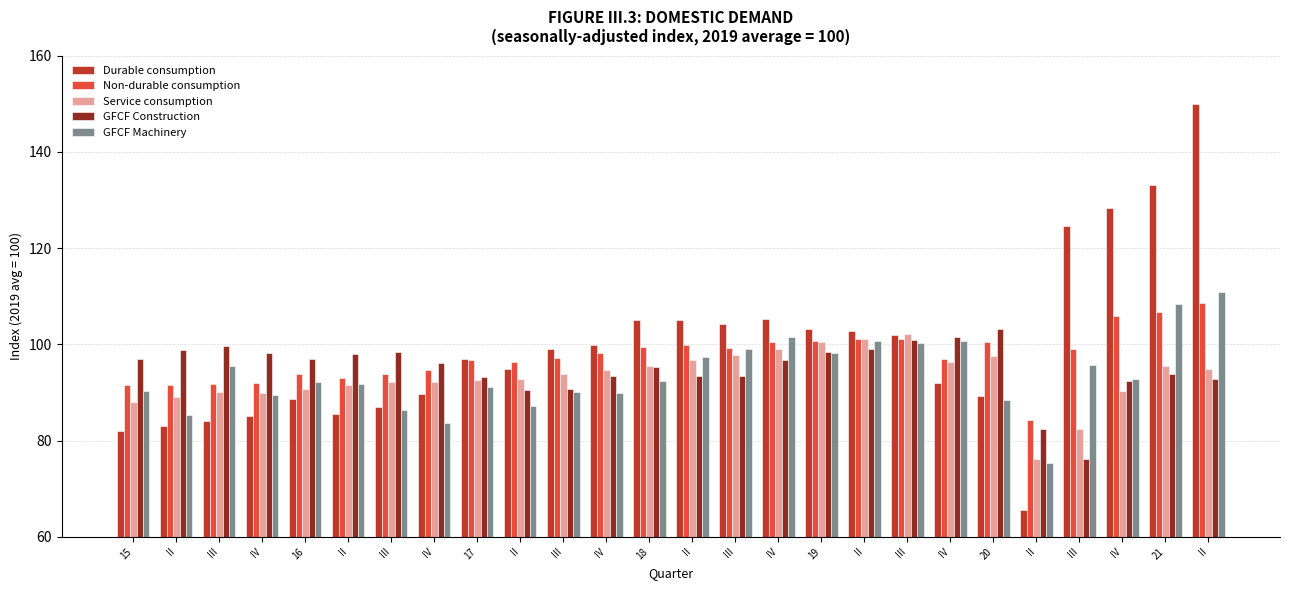

The value of GFCF Construction at III is 98.5. True or false?

True